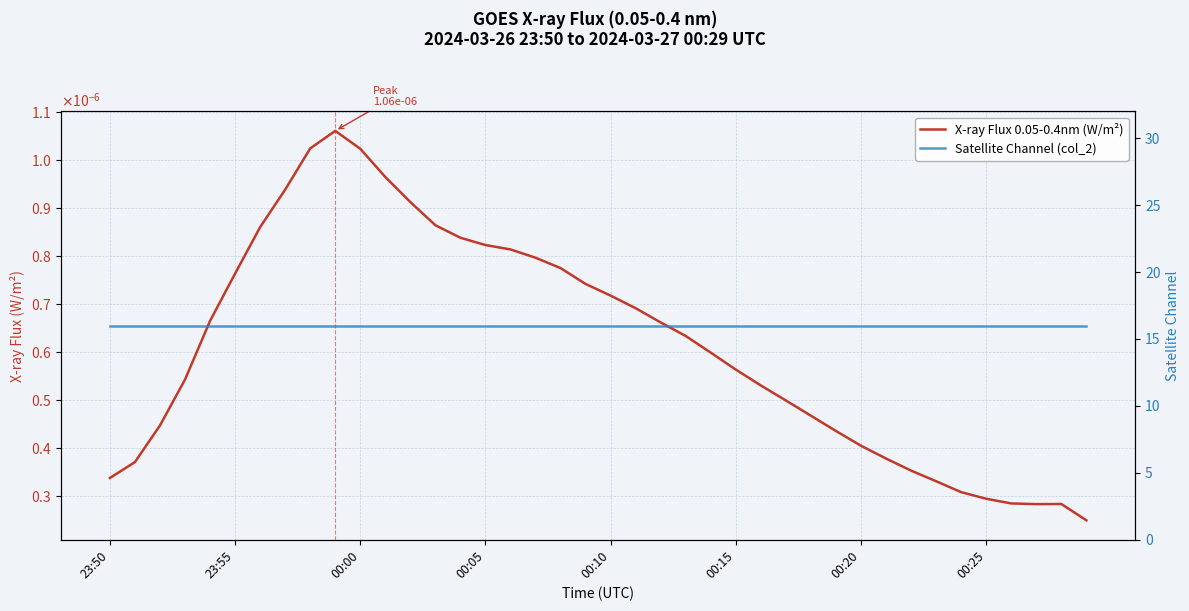

What is the value of the Satellite Channel (col_2) point at the 8th from the left?

16.0